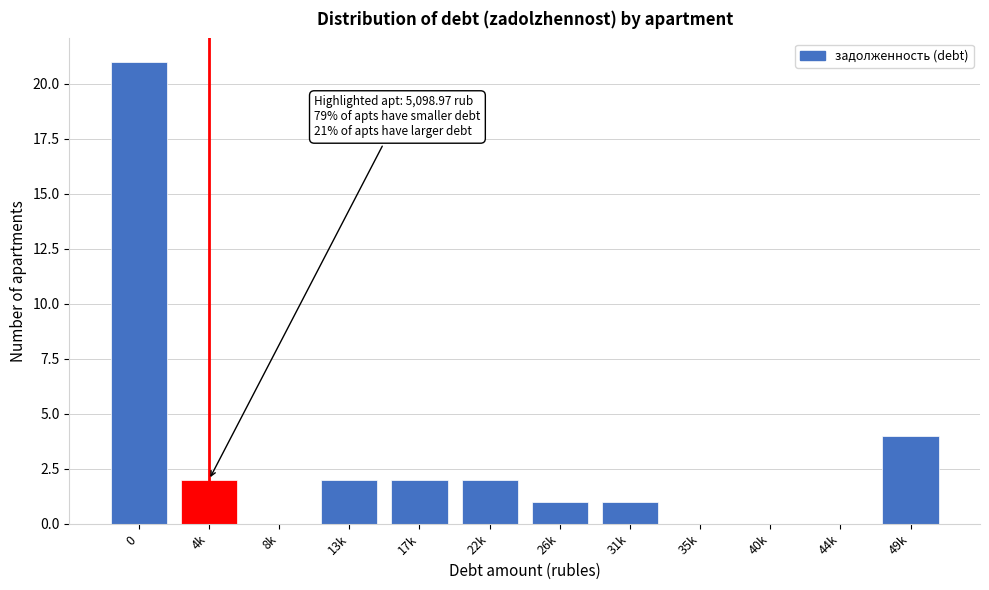

Reading left to right, what are all the values shown in this chart?

0=21	4k=2	8k=0	13k=2	17k=2	22k=2	26k=1	31k=1	35k=0	40k=0	44k=0	49k=4